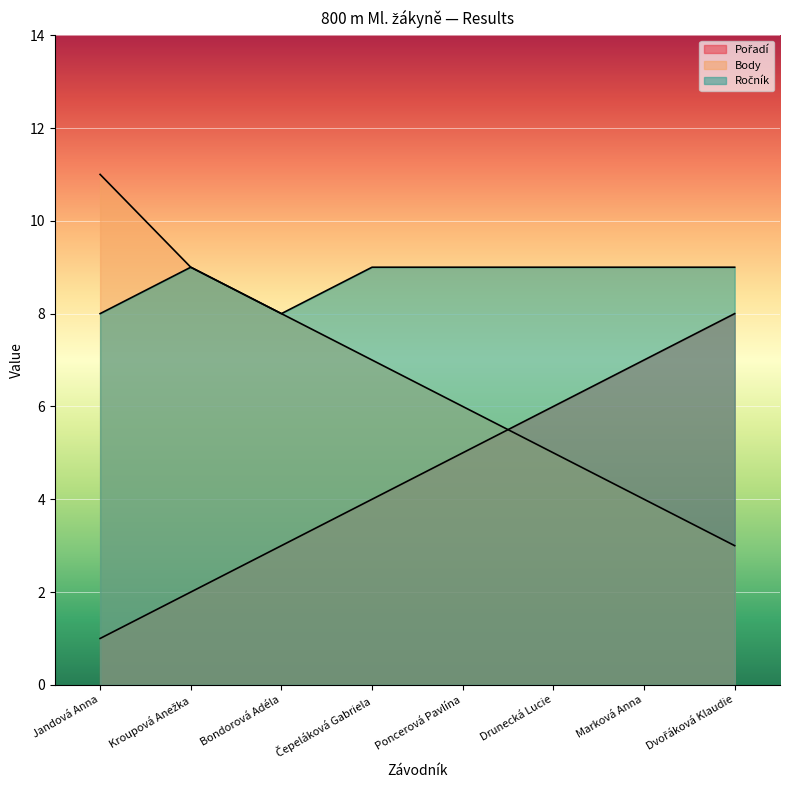

How many Ročník values are between 9 and 10?

6